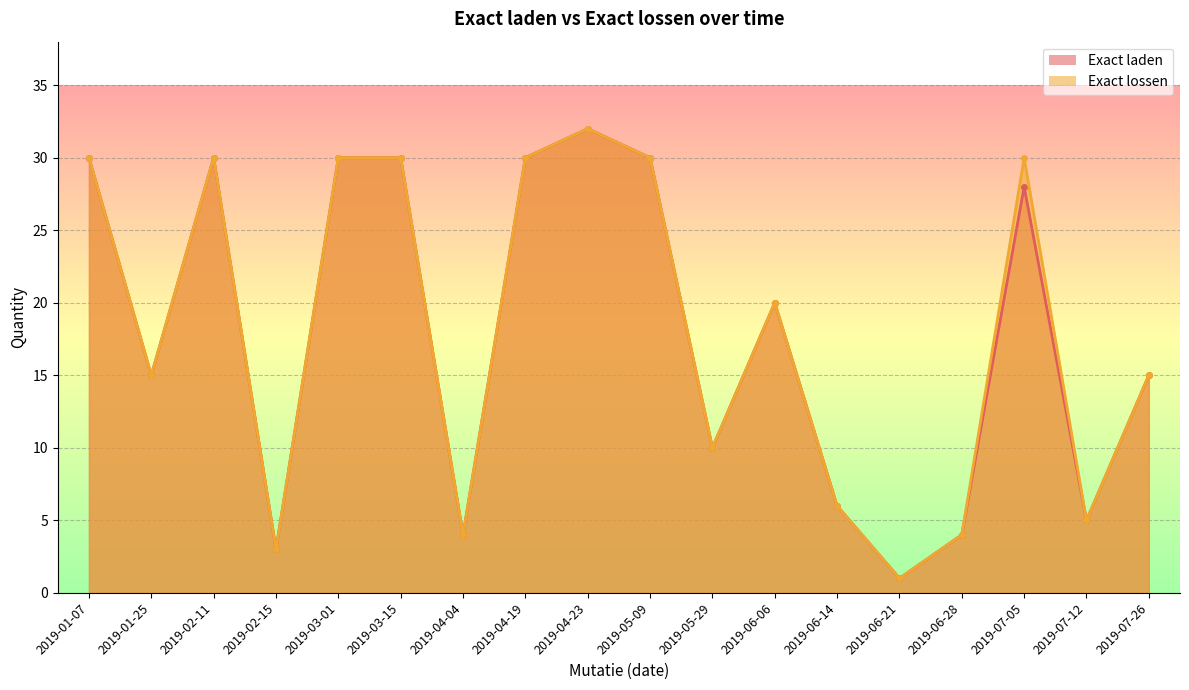

At which label does Exact laden first exceed 20?

2019-01-07